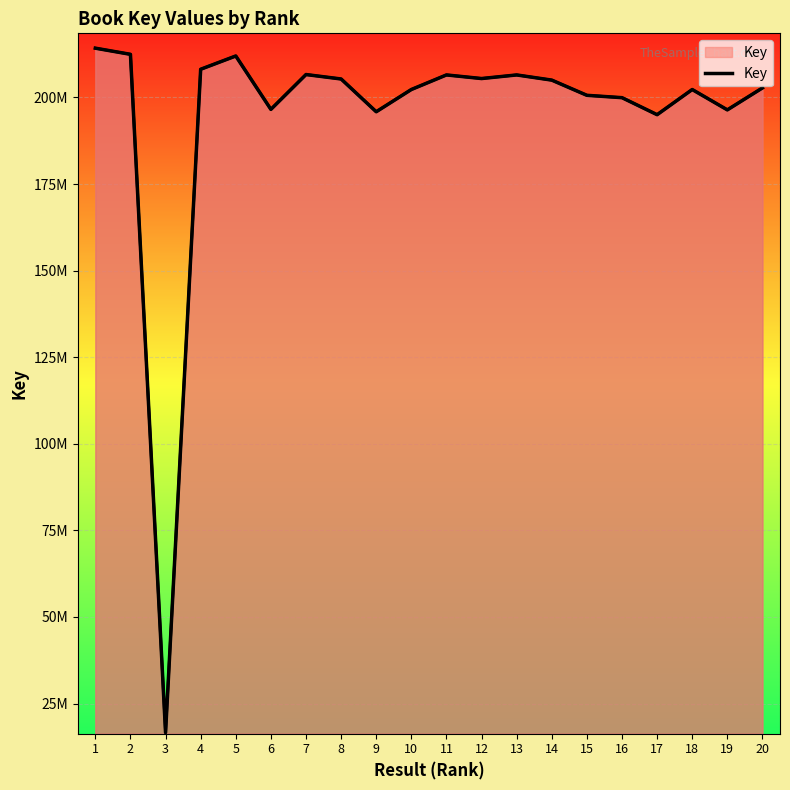

What is the change in value from 1 to 19?

-17813984